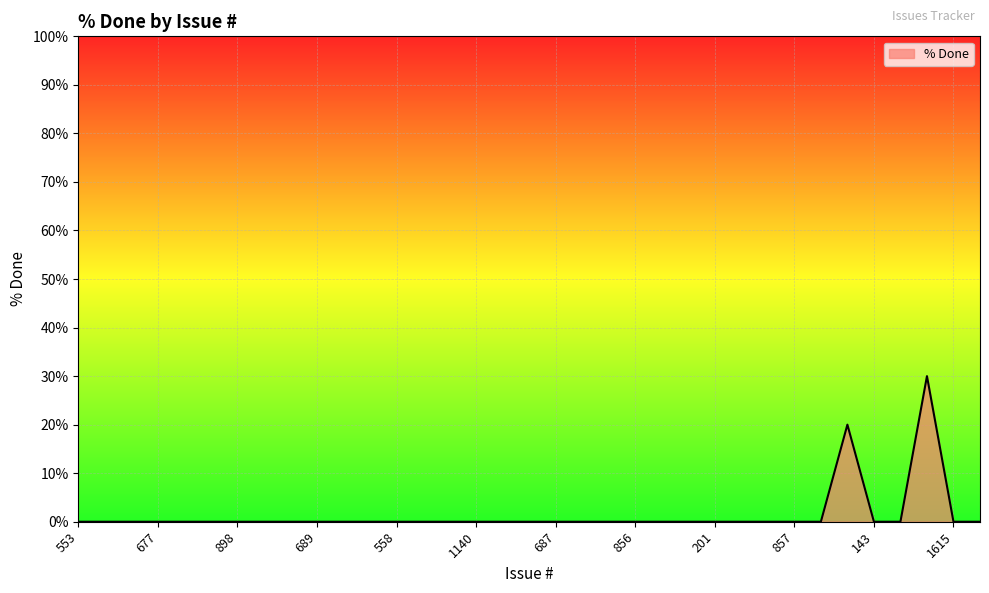

What is the difference between the maximum and minimum values?

30